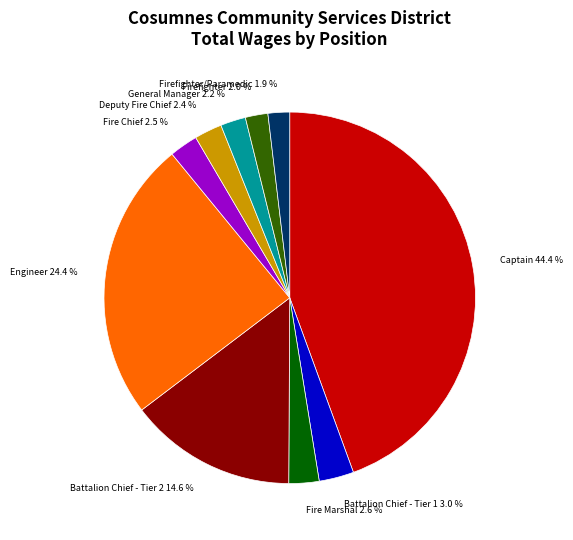

What percentage is NOT represented by Firefighter/Paramedic 1.9 %?

98.1%